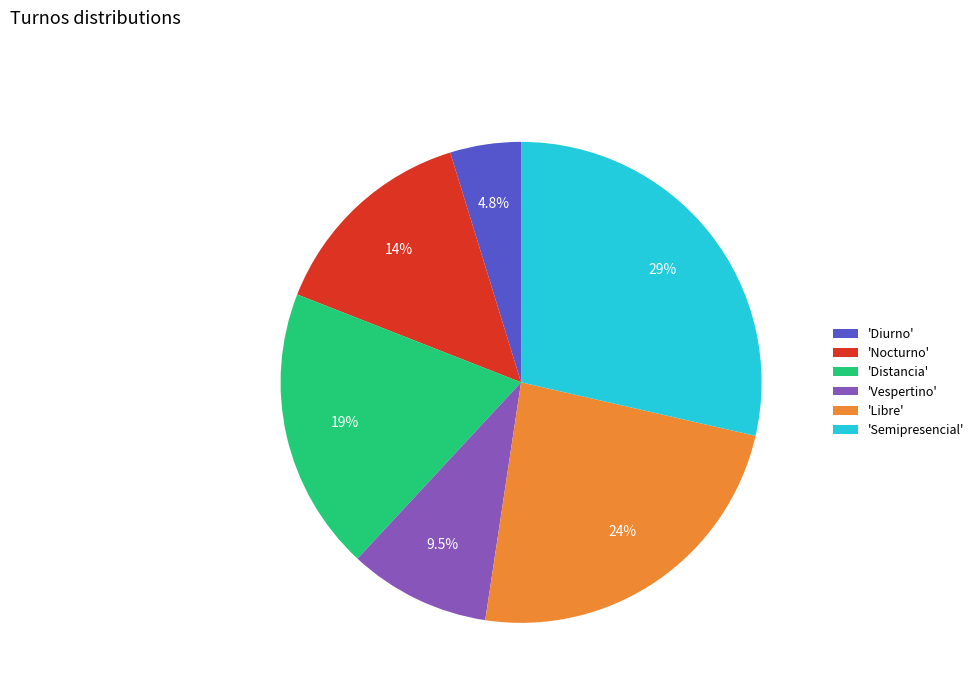

What is the total percentage of 'Distancia' and 'Diurno'?

23.8%